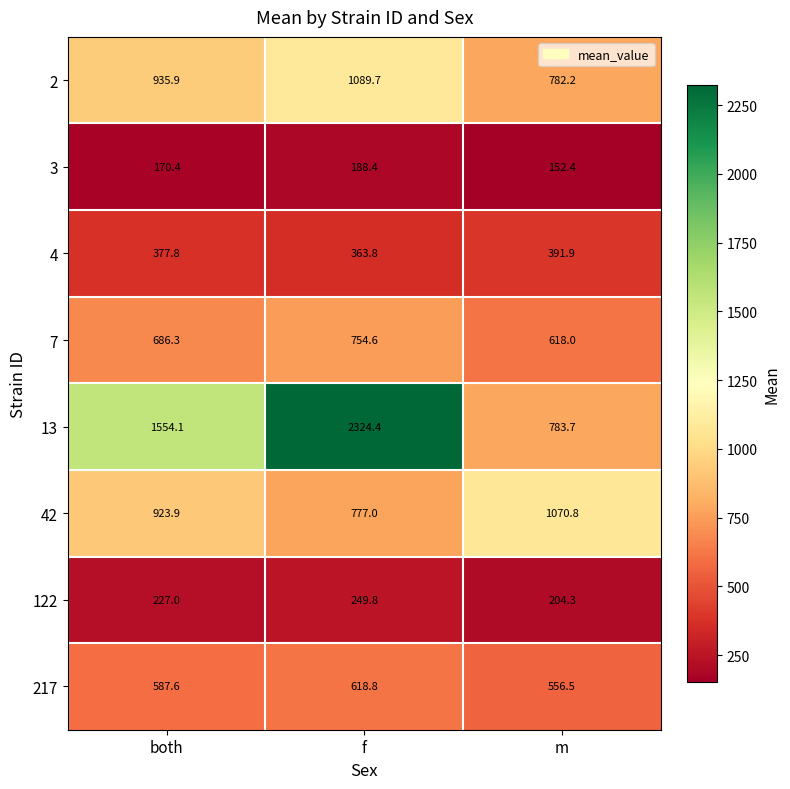

At which category does the chart reach its minimum across all series?

m